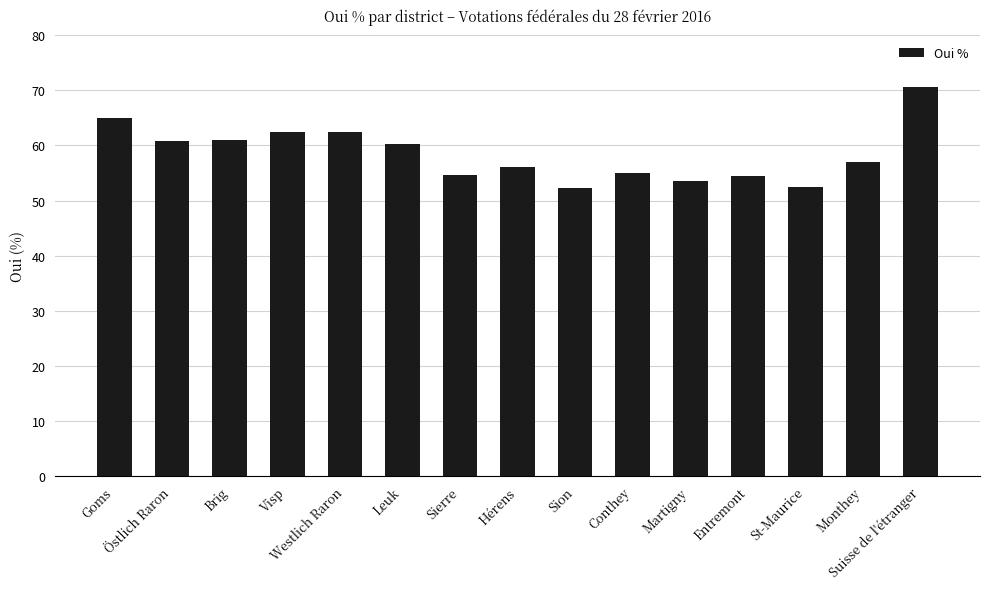

What position from the right is Conthey?

6